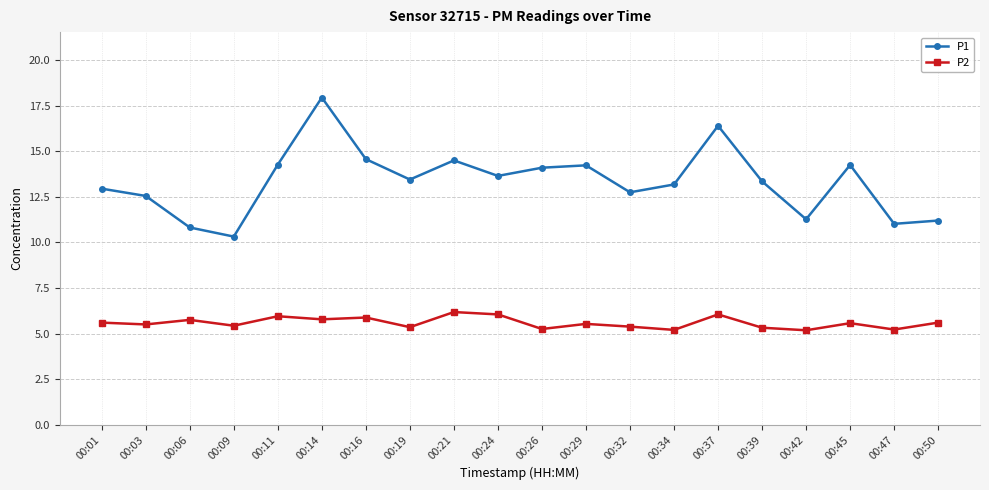

How many interior local valleys does the P1 series have?

6